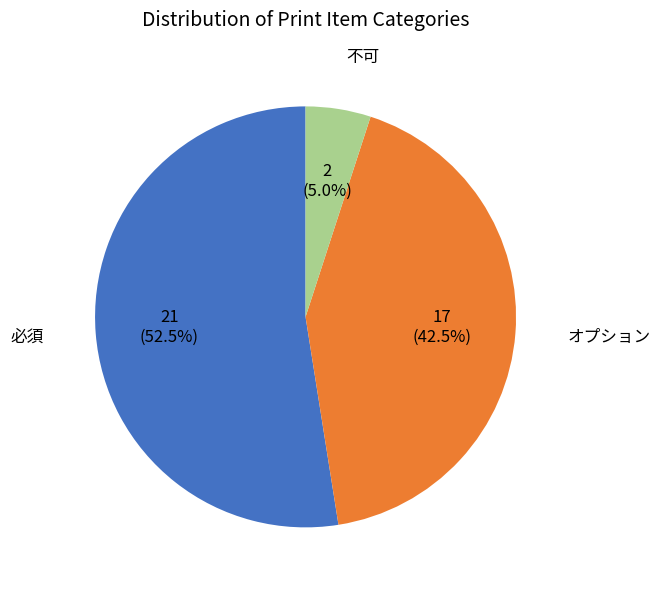

Count the number of slices in the pie.

3